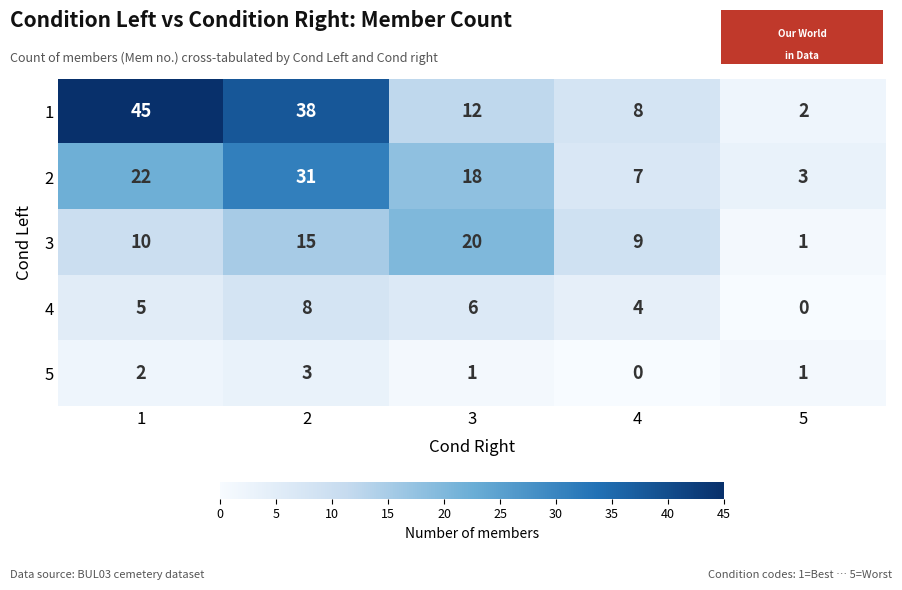

How many data points does each series have?

5